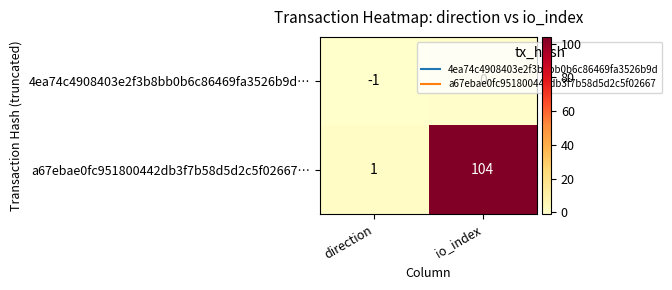

Which series has the largest range (max minus min)?

a67ebae0fc951800442db3f7b58d5d2c5f02667…